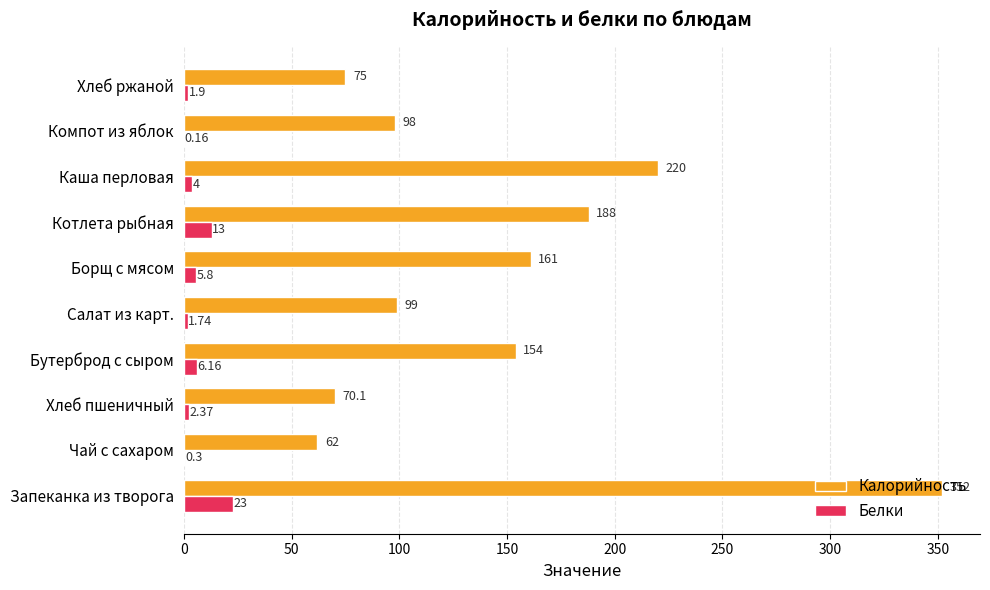

Is the value of Калорийность at Салат из карт. greater than the value of Белки at Борщ с мясом?

Yes